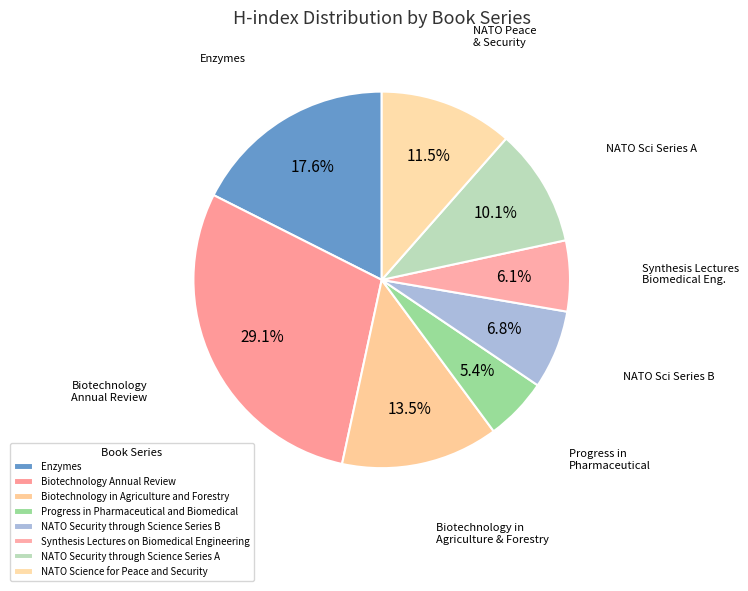

What portion of the pie excludes NATO Science for Peace and Security?

88.5%